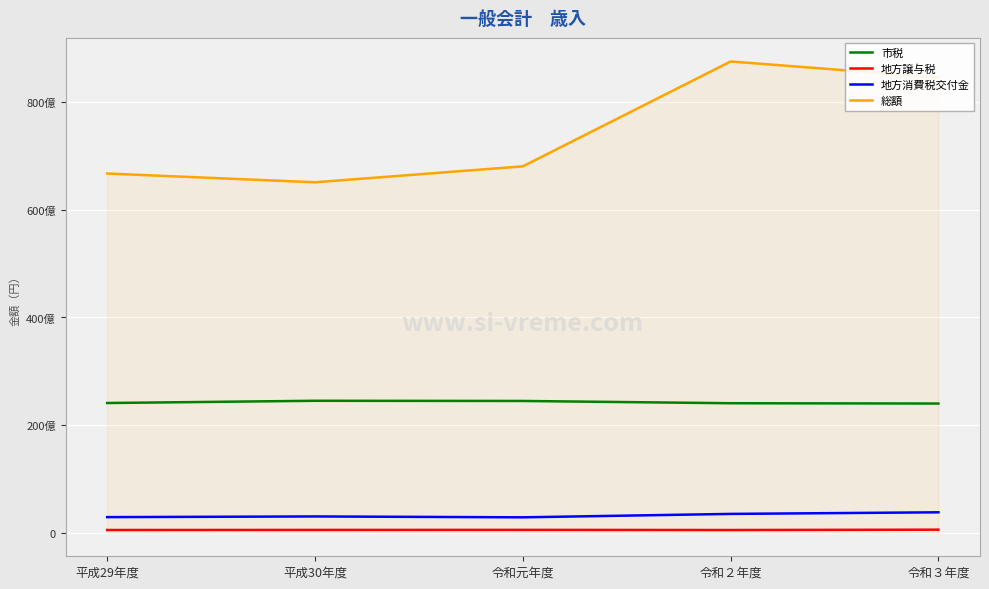

At which category is the sum across all series the highest?

令和２年度